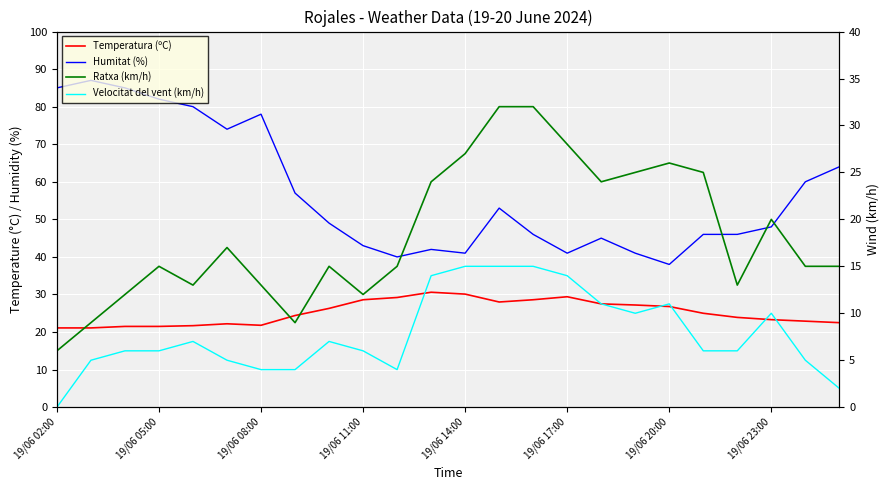

At which label does Velocitat del vent (km/h) reach its peak?

19/06 14:00